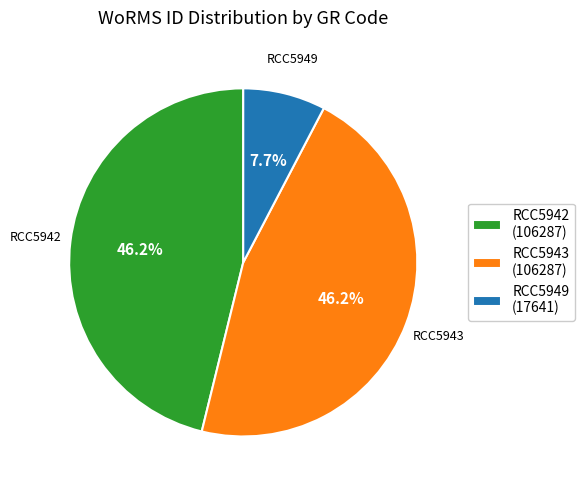

Do RCC5943 and RCC5942 together represent more than half of the pie?

Yes